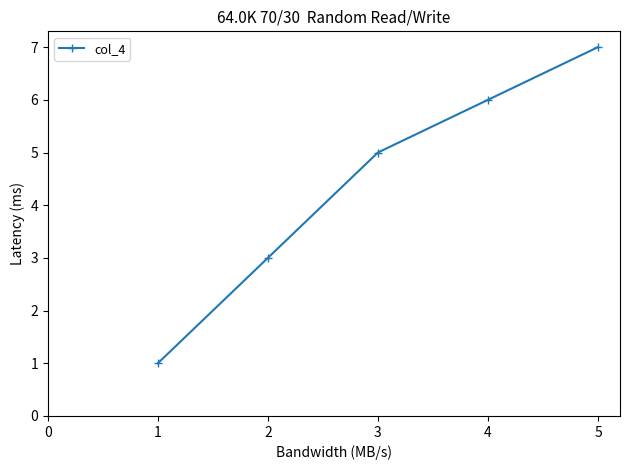

True or false: the data has more than 2 interior local peaks.

False